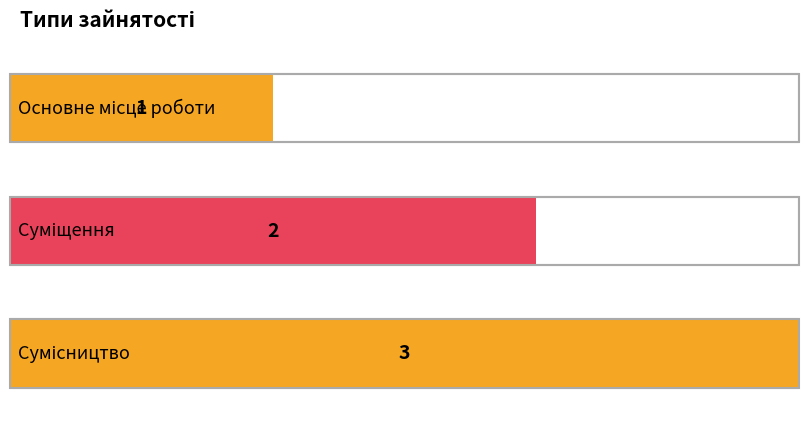

Count the values in the range 1 to 3.

3